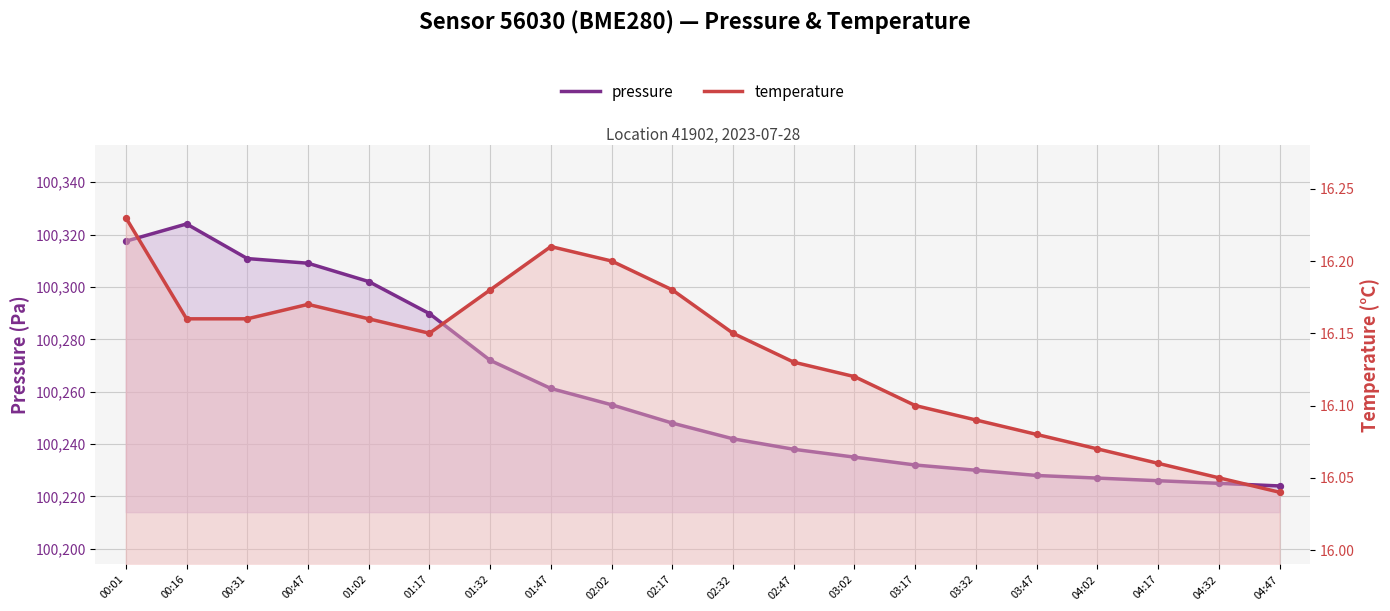

What is the total value across all series at 04:02?

100243.1